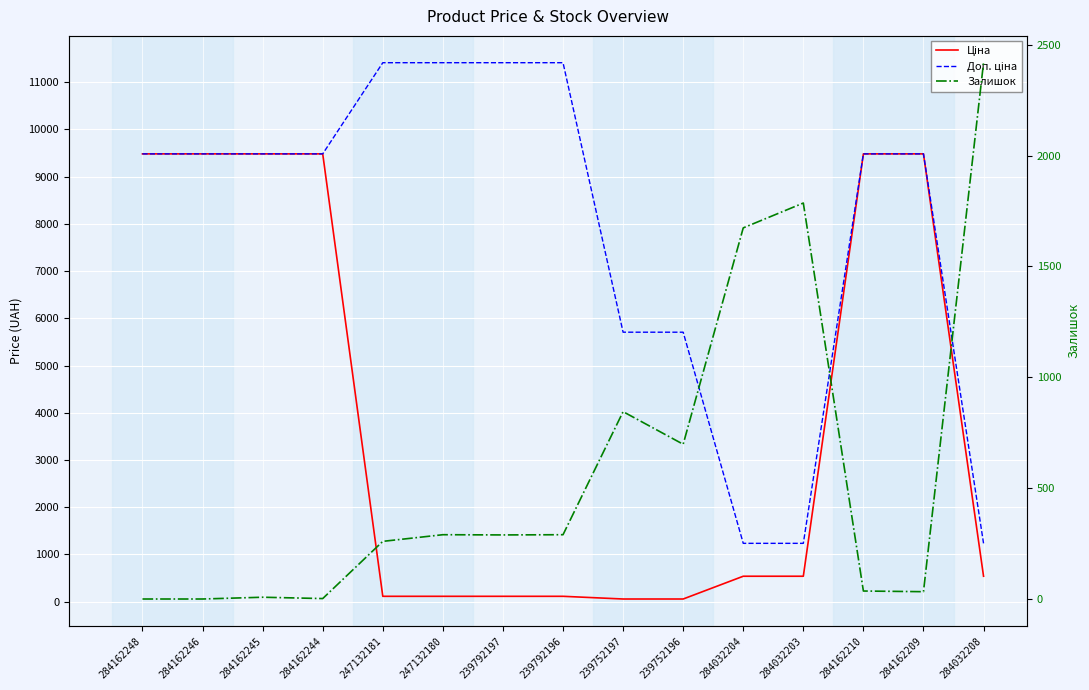

Does the chart display data point markers on the line(s)?

No